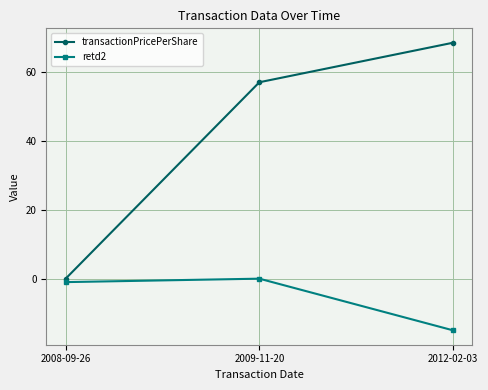

List the series in order of their peak value, lowest first.

retd2, transactionPricePerShare